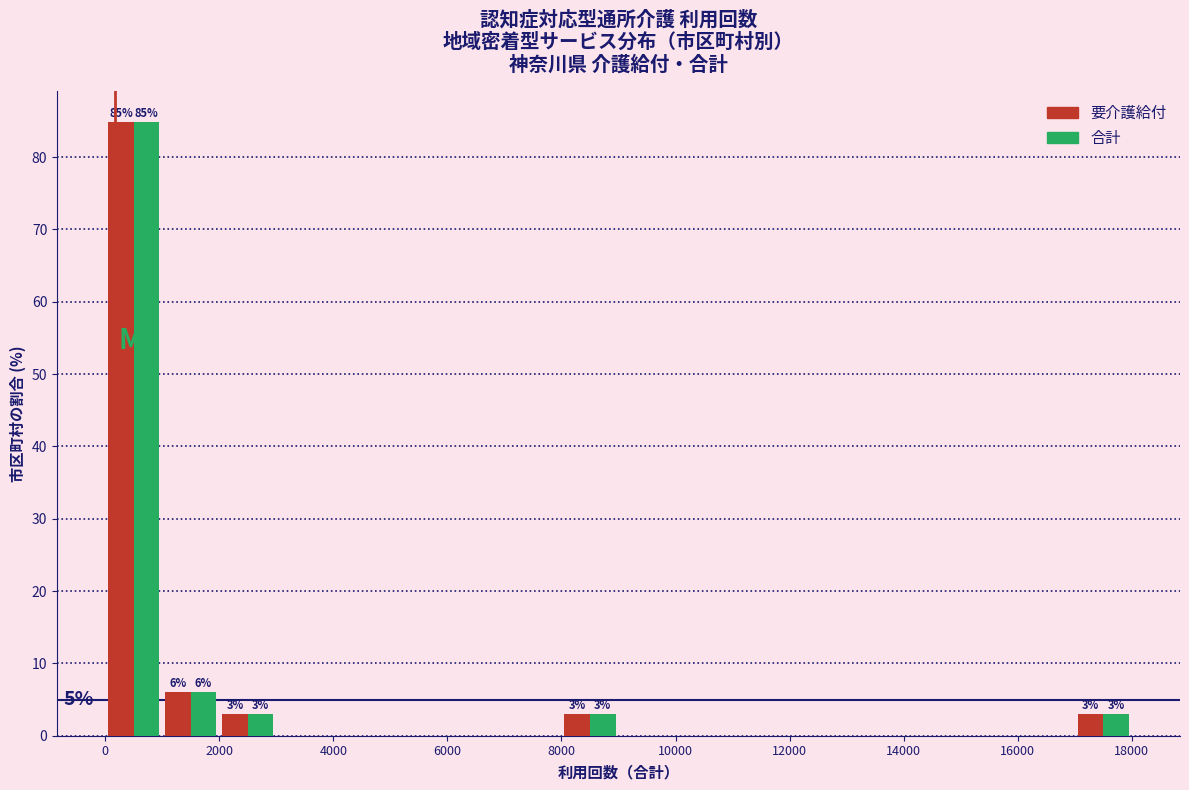

In the 要介護給付 series, which range on the x-axis has the tallest bar?

0 to 1000